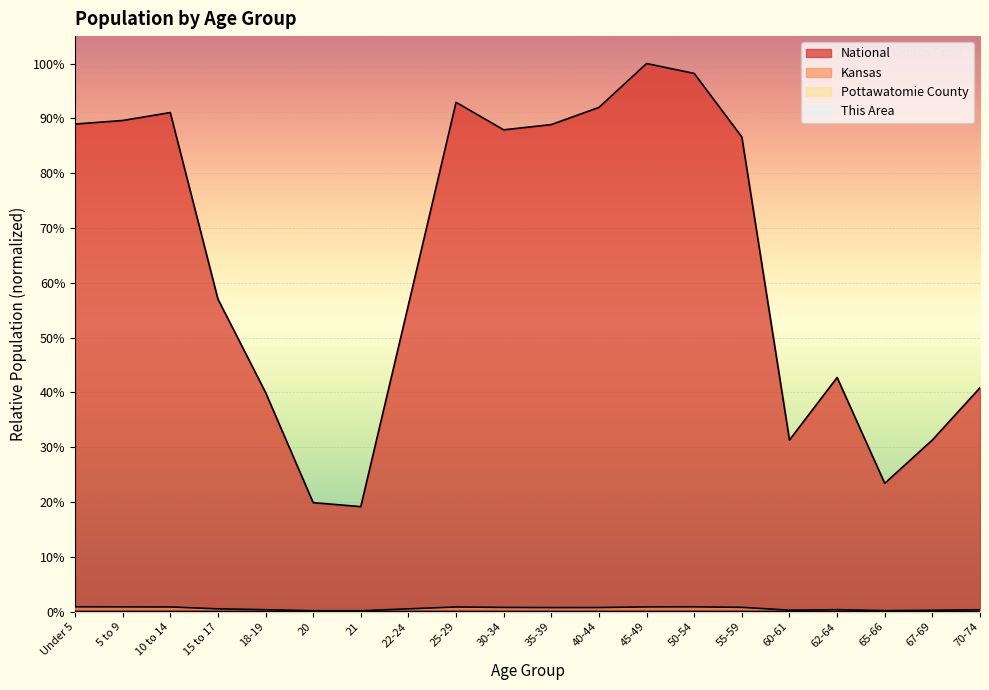

Is it true that This Area equals 0.0 at 65-66?

True